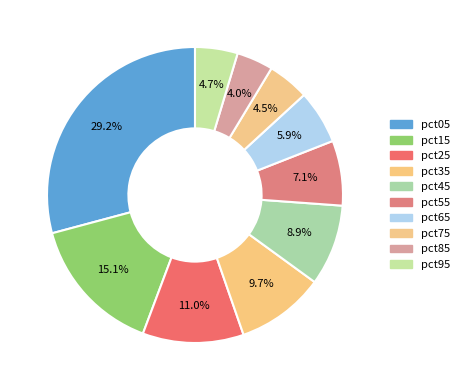

To the nearest percent, what is the combined percentage of pct75 and pct65?

10%